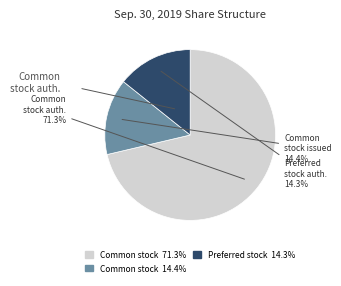

Does any single category account for the majority?

Yes